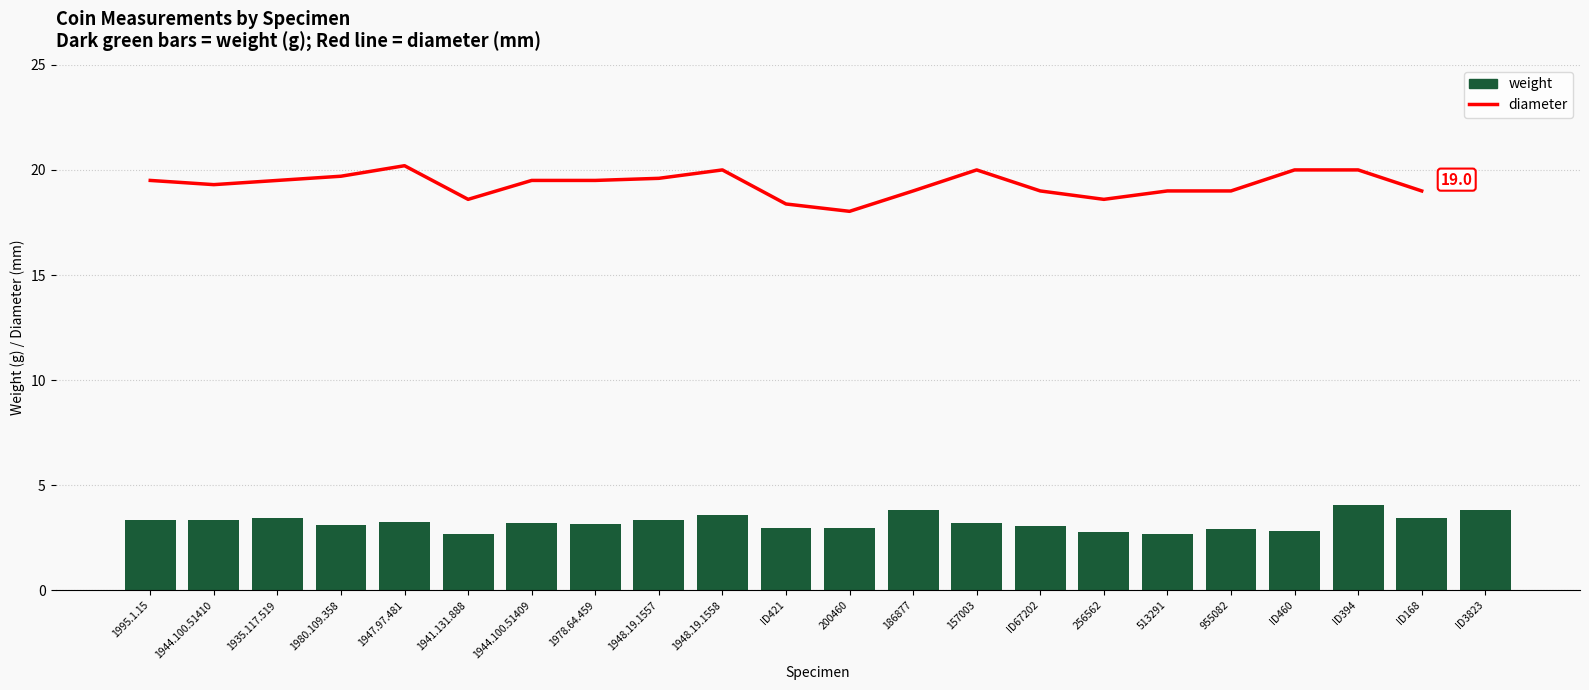

What is the label of the 1st bar from the left?

1995.1.15